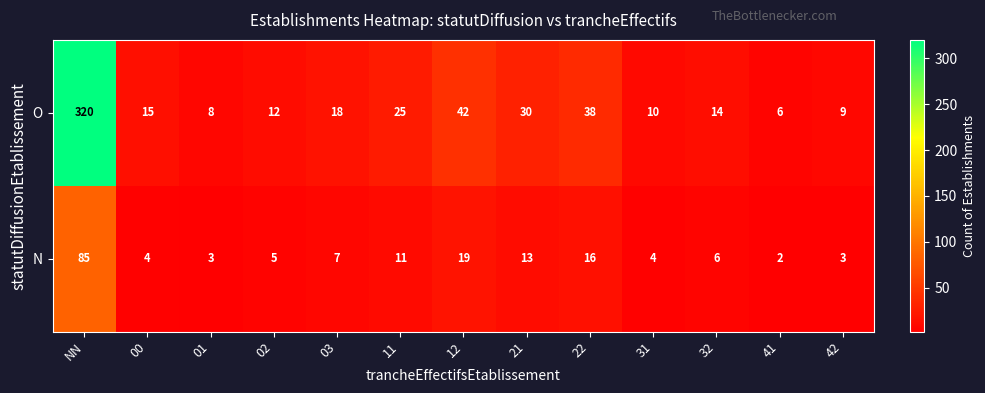

Which label corresponds to the largest value in the chart?

NN